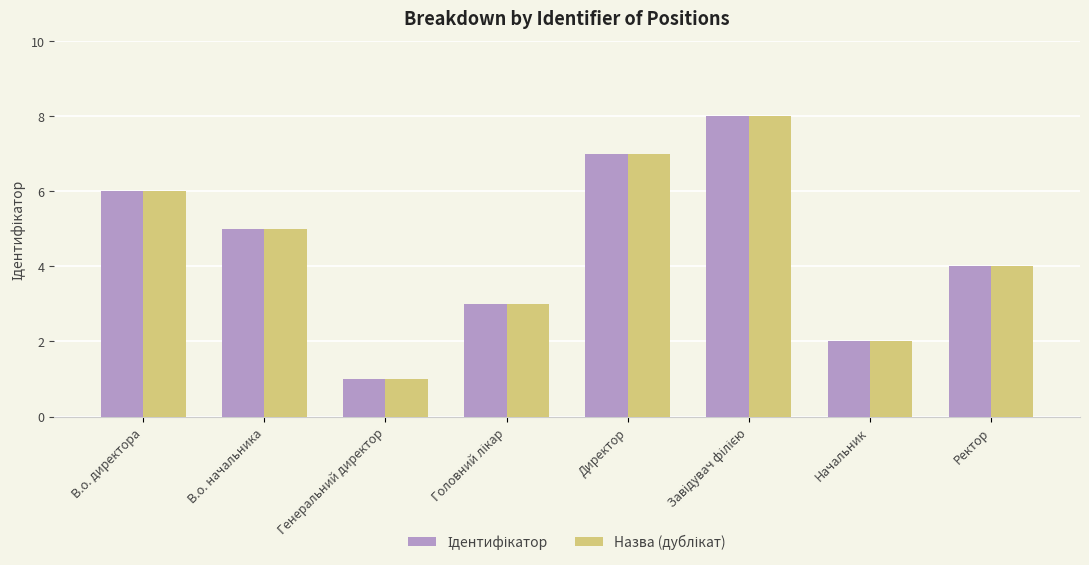

How many groups of bars are there?

8